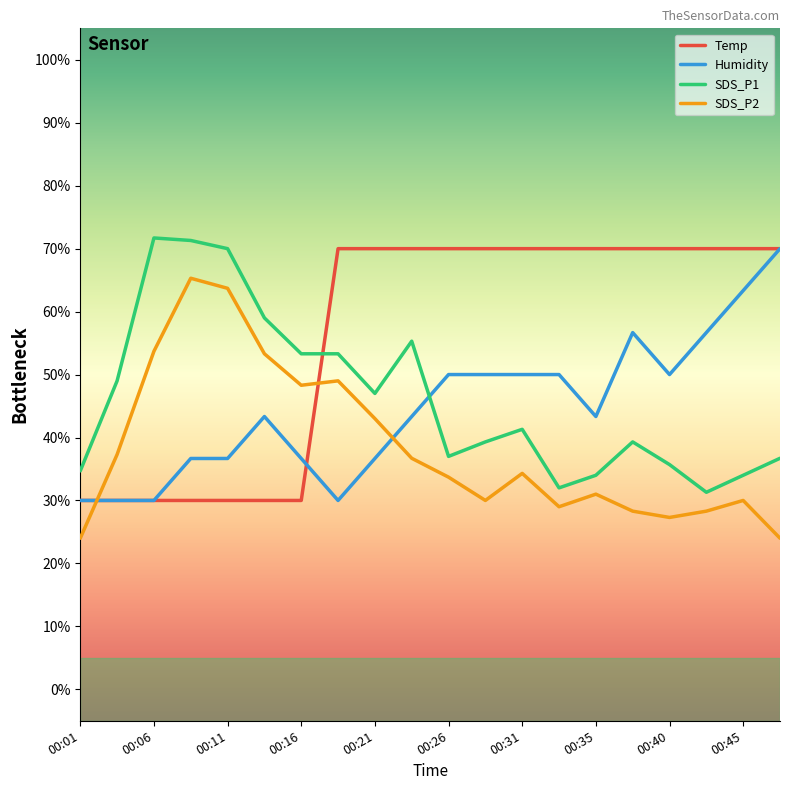

What is the difference between the second highest and minimum values in the Humidity series?

33.3